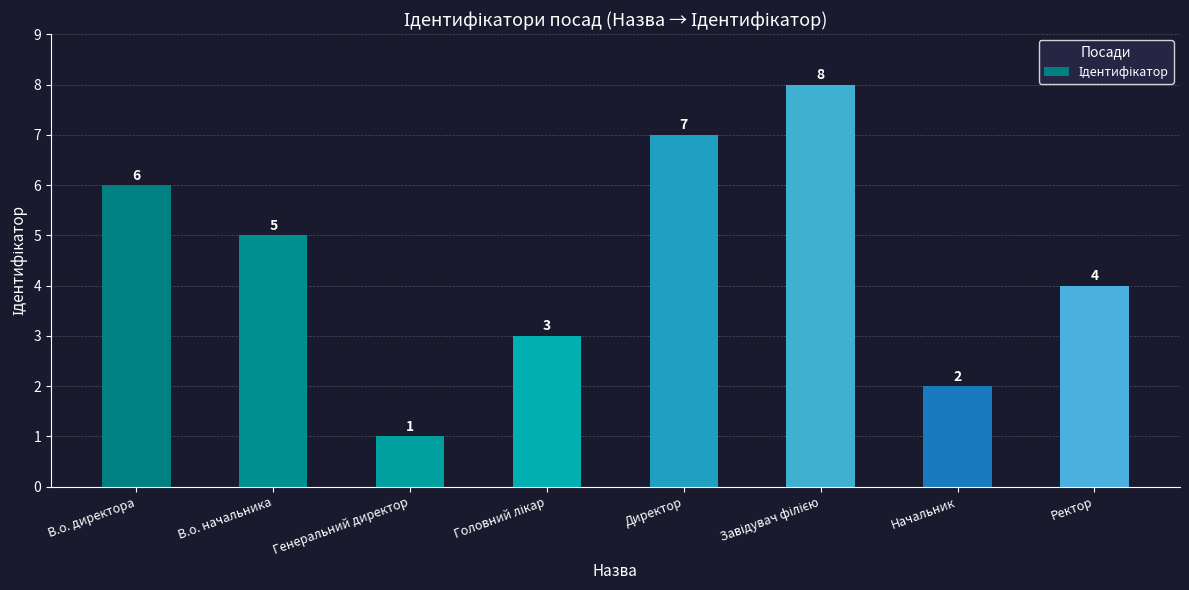

What is the maximum value shown in the chart?

8